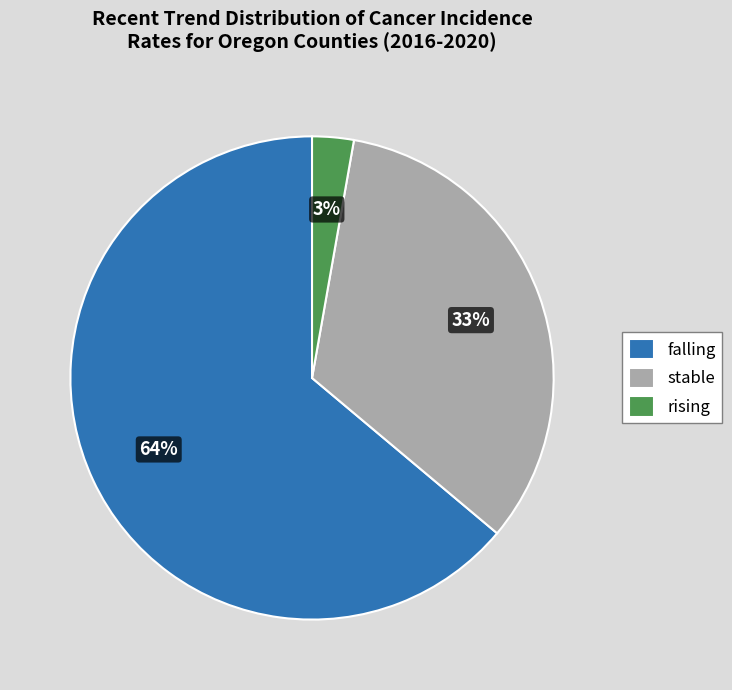

Rank the categories by value from lowest to highest.

rising, stable, falling